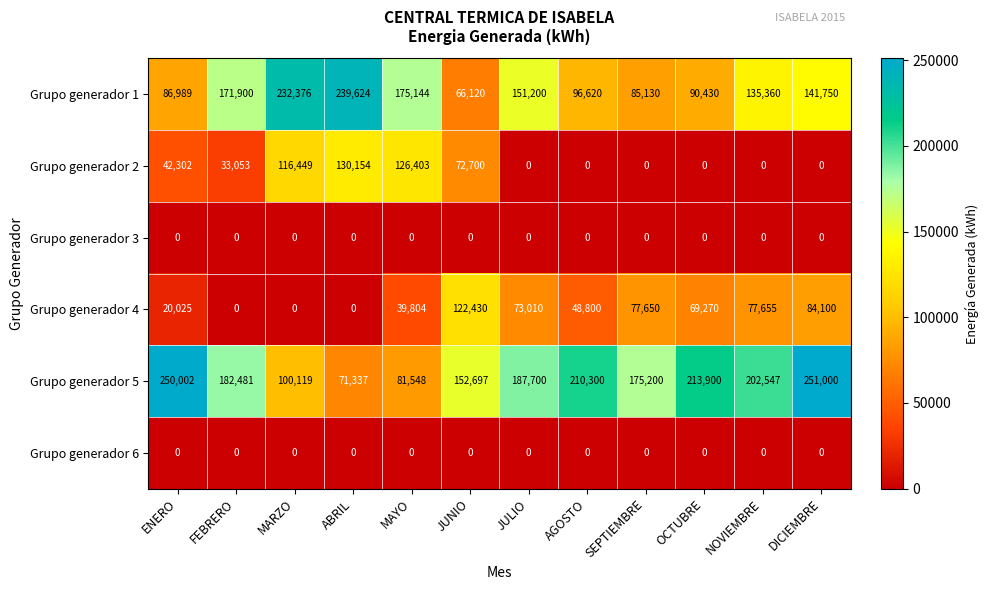

Which series changed the most between JULIO and AGOSTO?

Grupo generador 1